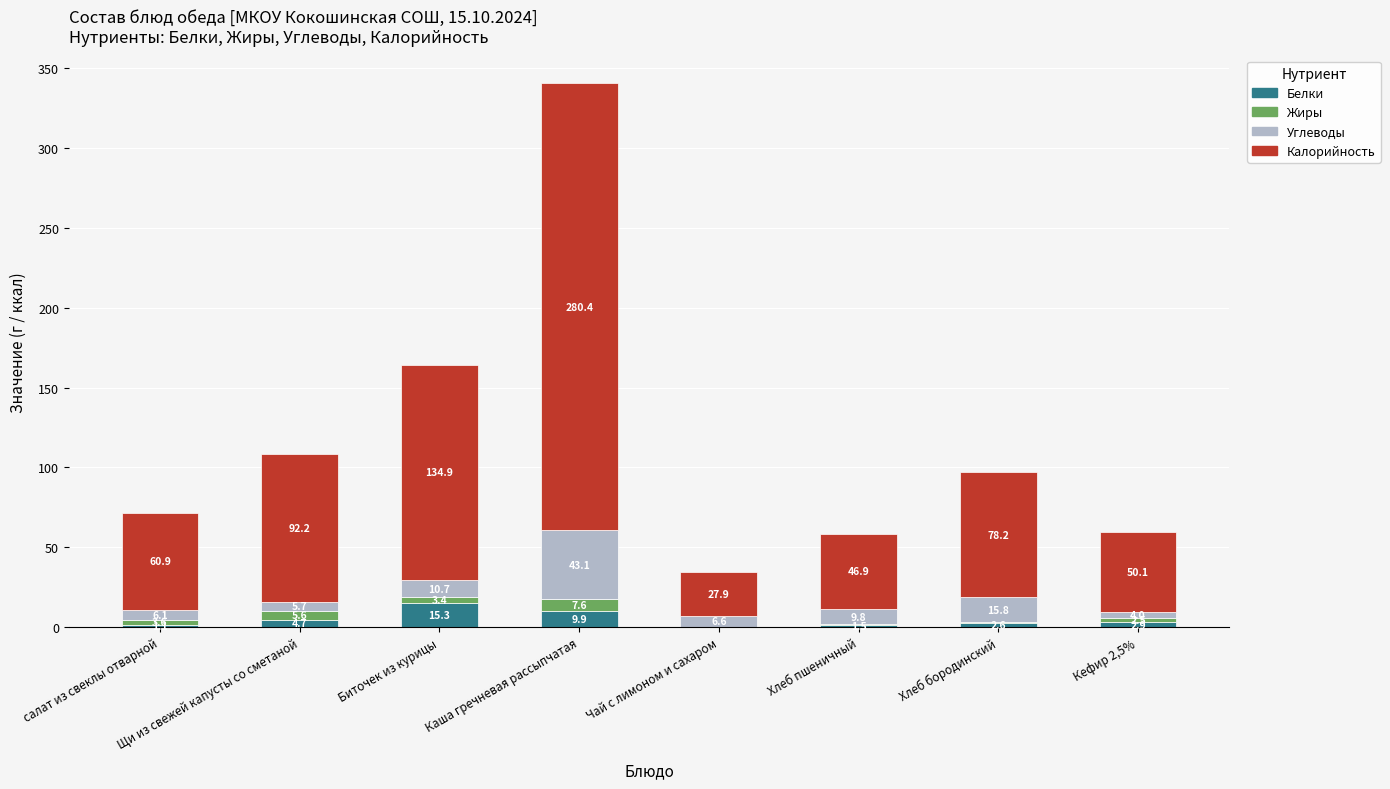

At which label does Белки first exceed 2?

Щи из свежей капусты со сметаной